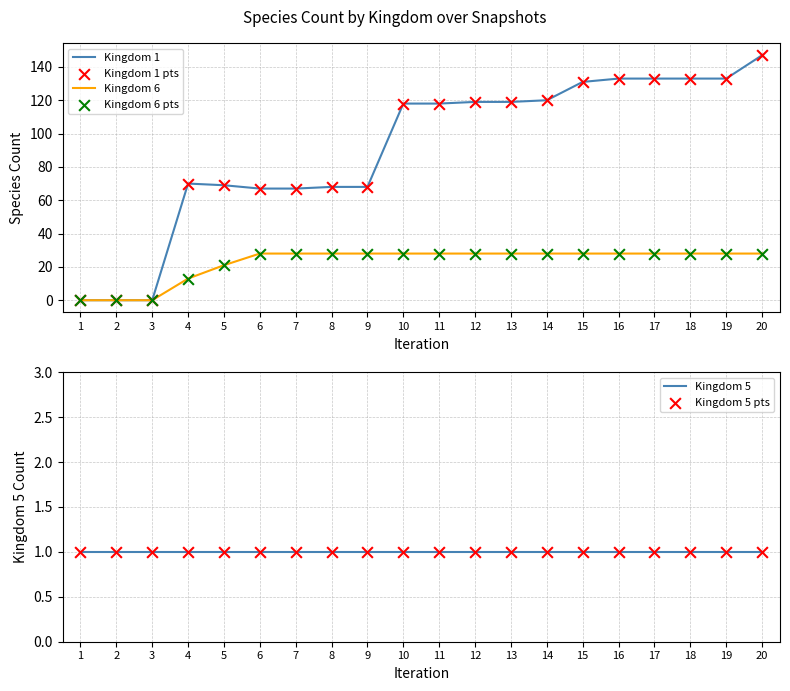

Which series contains the lowest Y value?

Kingdom 1